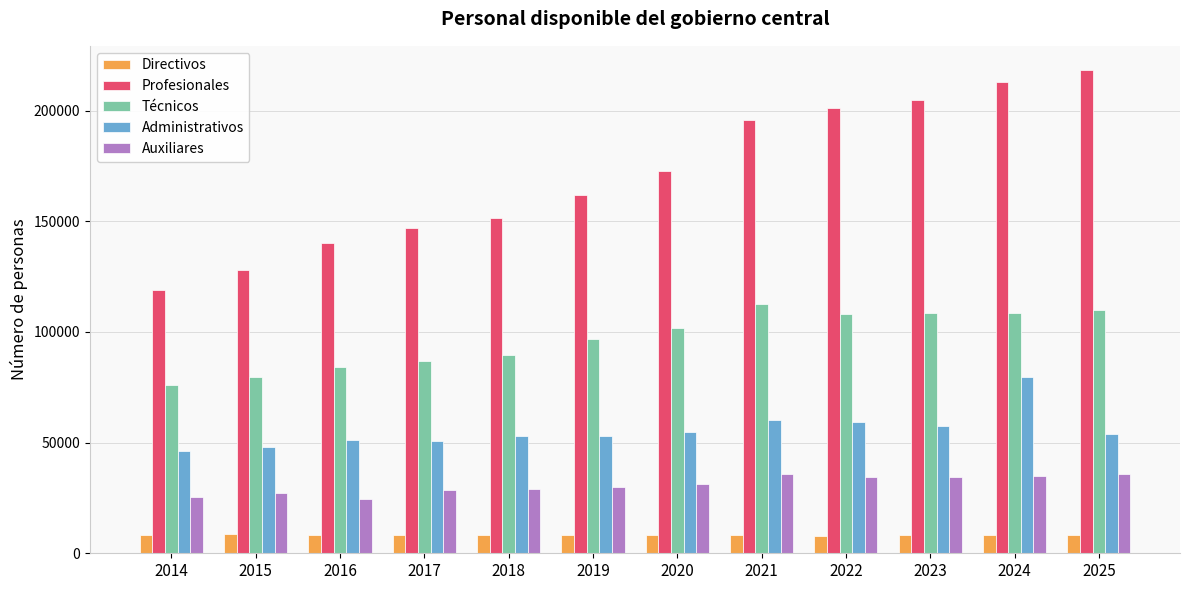

Which series has the largest total across all categories?

Profesionales